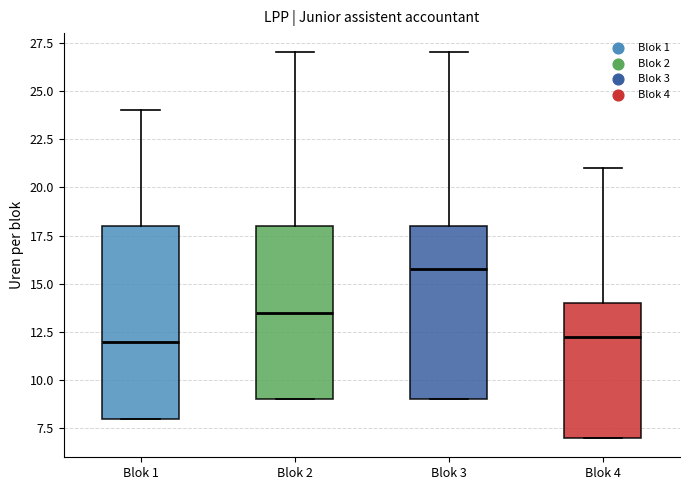

Comparing the boxes themselves (not the whiskers), which one is the tallest?

Blok 1